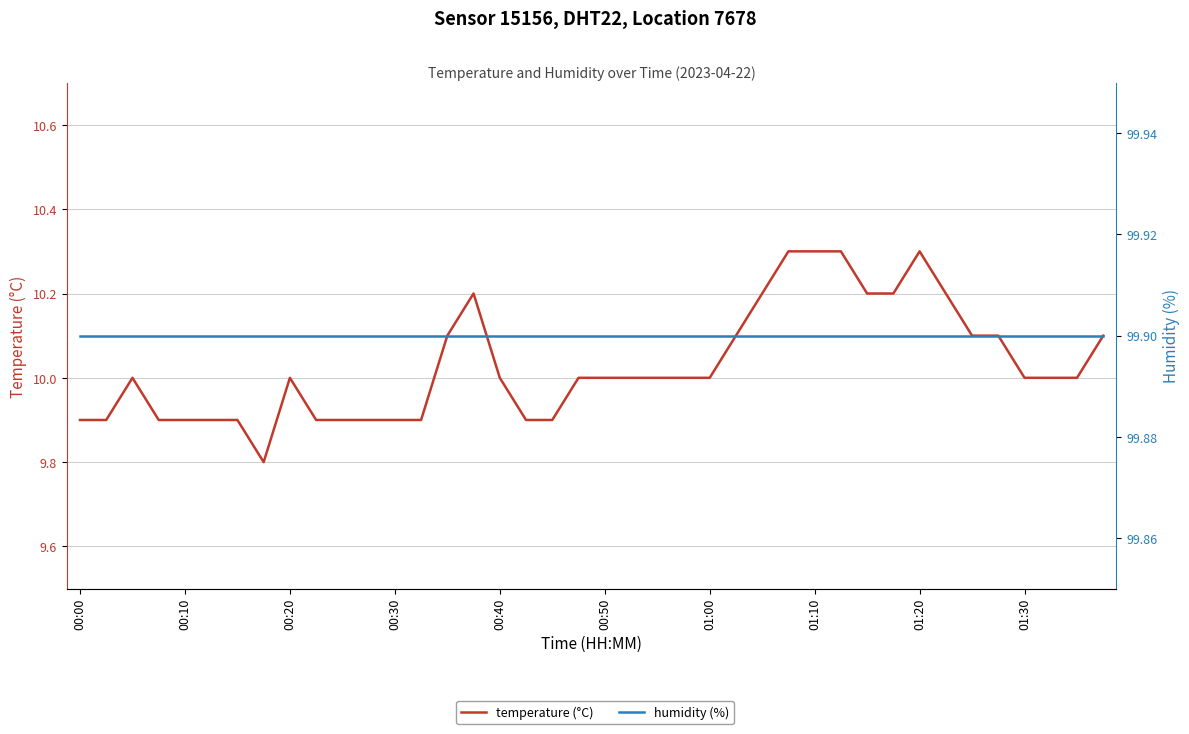

List the series in order of their peak value, highest first.

humidity (%), temperature (°C)